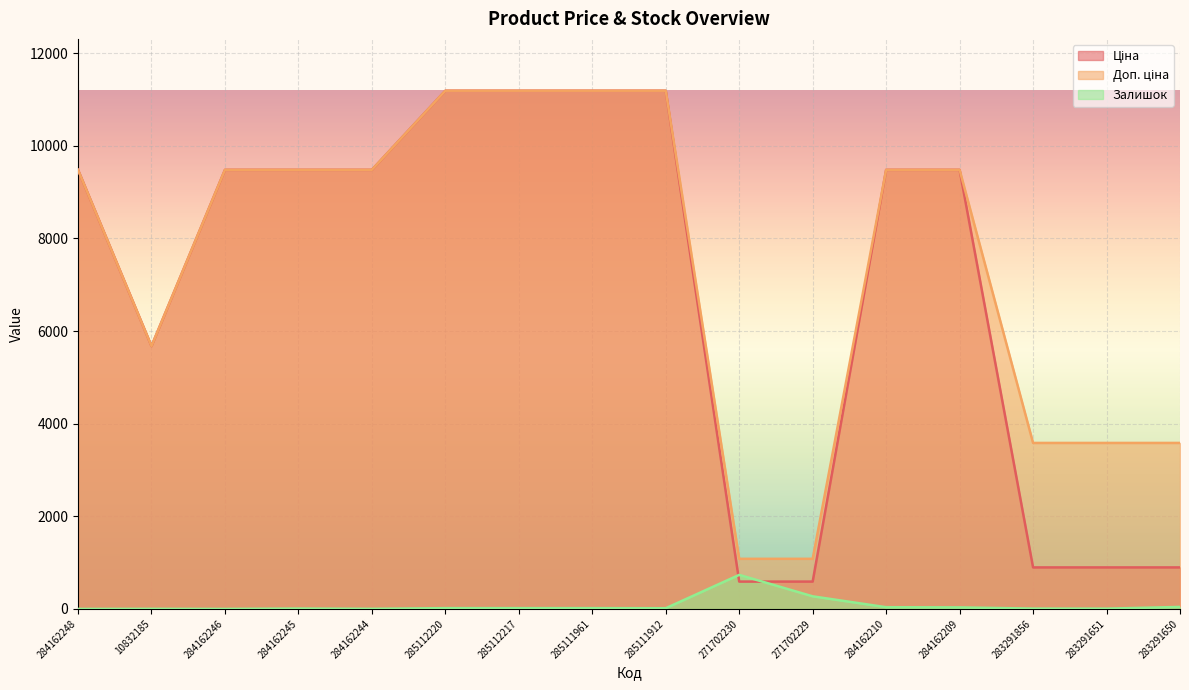

True or false: Ціна and Доп. ціна cross at least once.

False